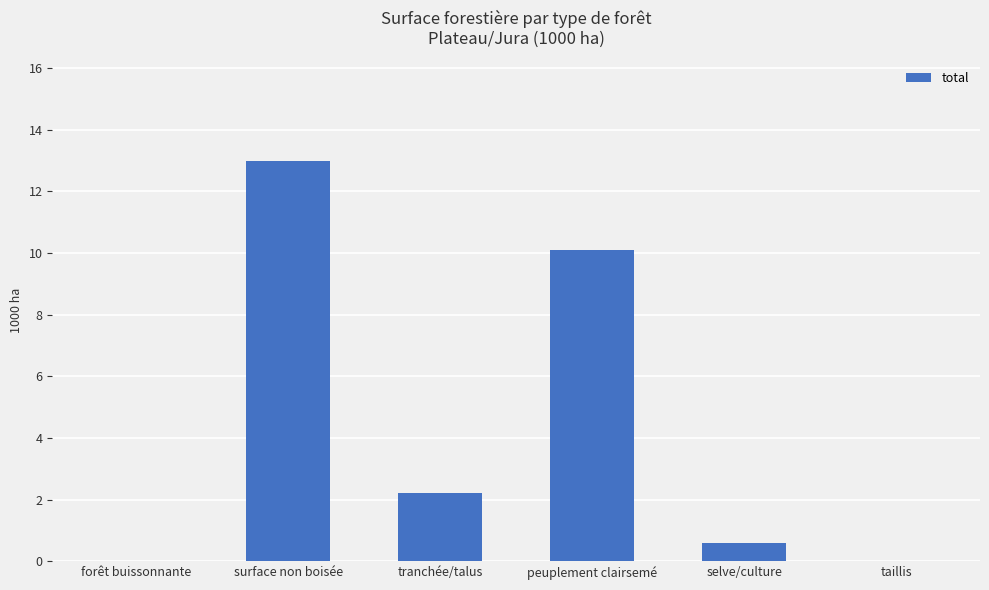

The chart shows a value of 8.9 at taillis. True or false?

False